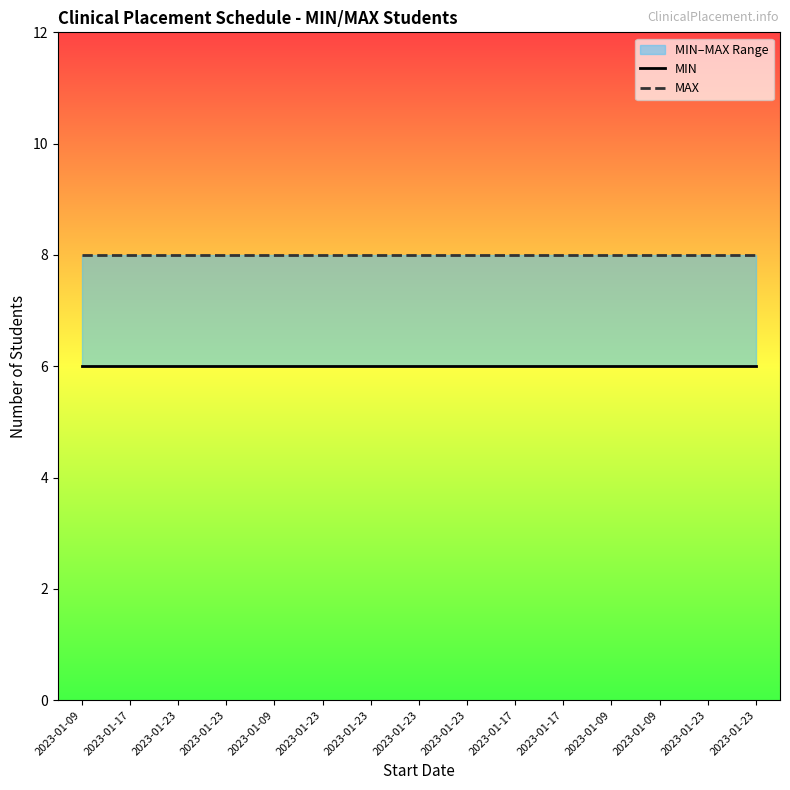

True or false: MIN has a value of 9 at 2023-01-09.

False